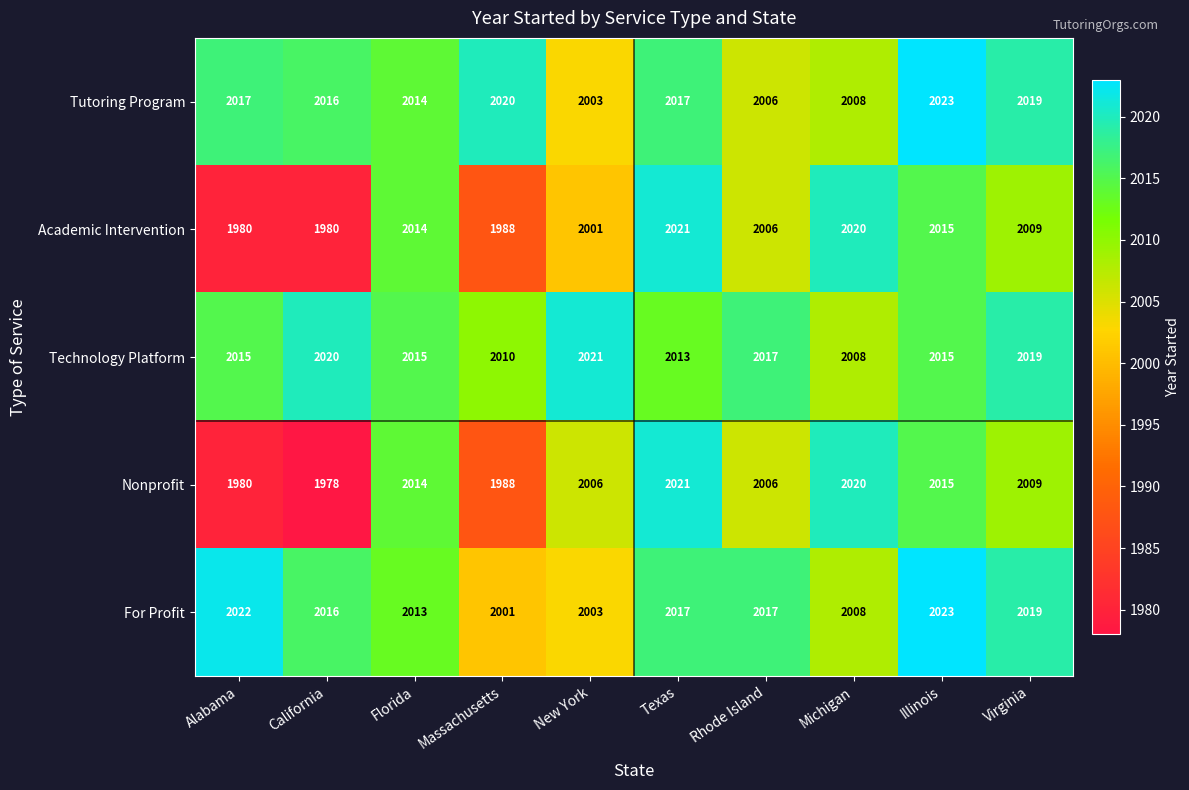

The value of Nonprofit at Rhode Island is 2006. True or false?

True